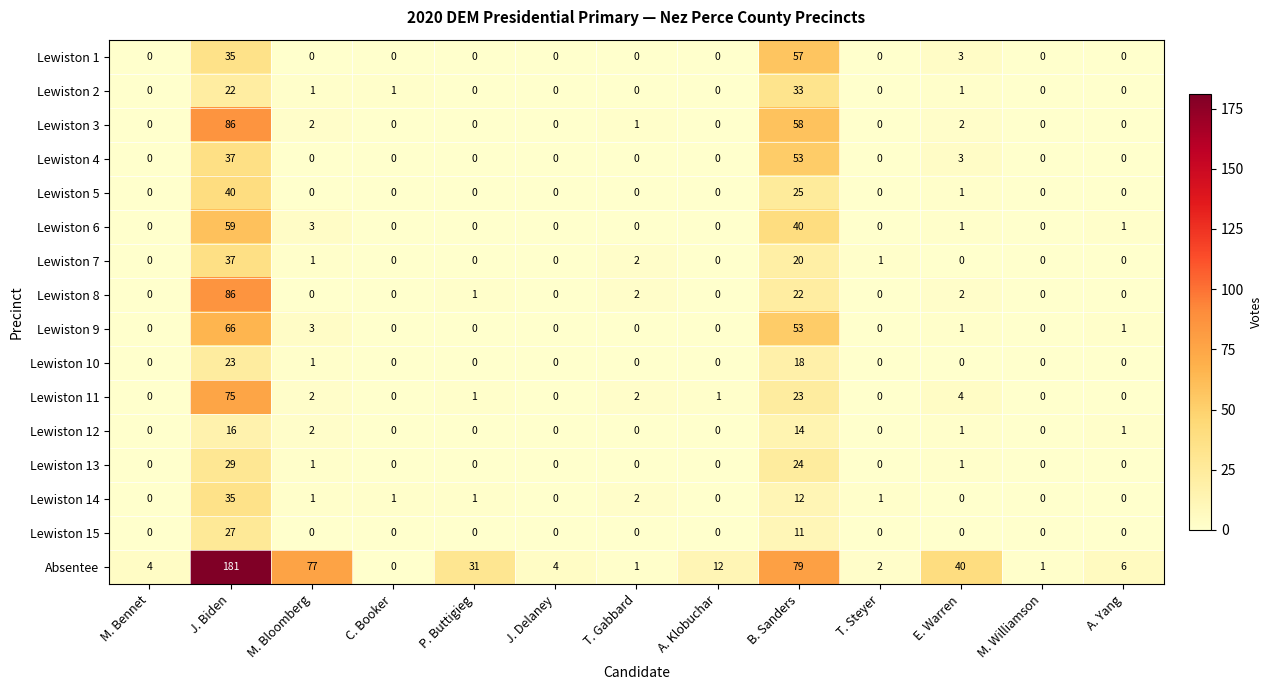

The Lewiston 10 series shows 11 at M. Bennet. True or false?

False